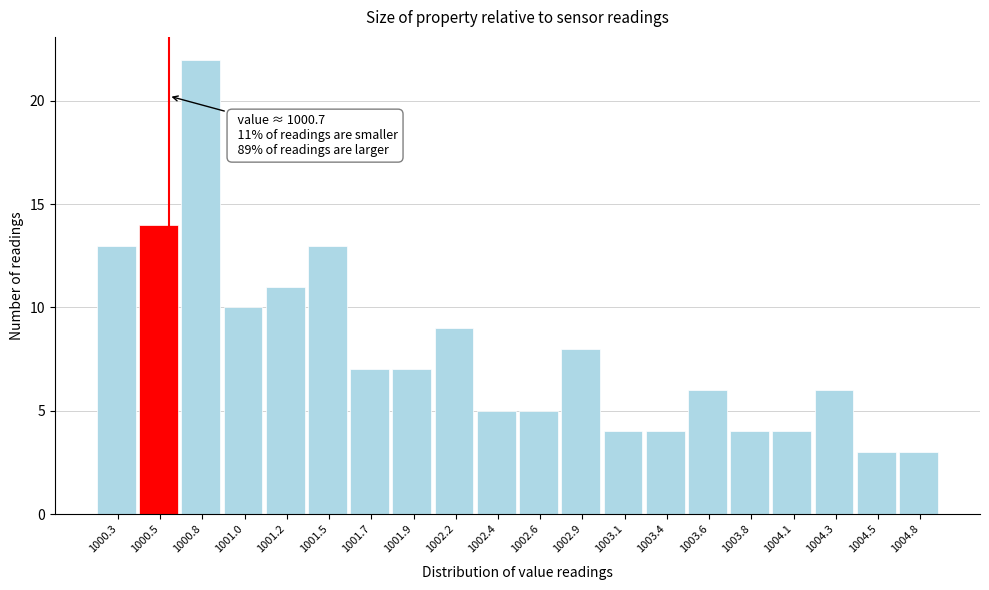

Reading left to right, what are all the values shown in this chart?

1000.3=13	1000.5=14	1000.8=22	1001.0=10	1001.2=11	1001.5=13	1001.7=7	1001.9=7	1002.2=9	1002.4=5	1002.6=5	1002.9=8	1003.1=4	1003.4=4	1003.6=6	1003.8=4	1004.1=4	1004.3=6	1004.5=3	1004.8=3